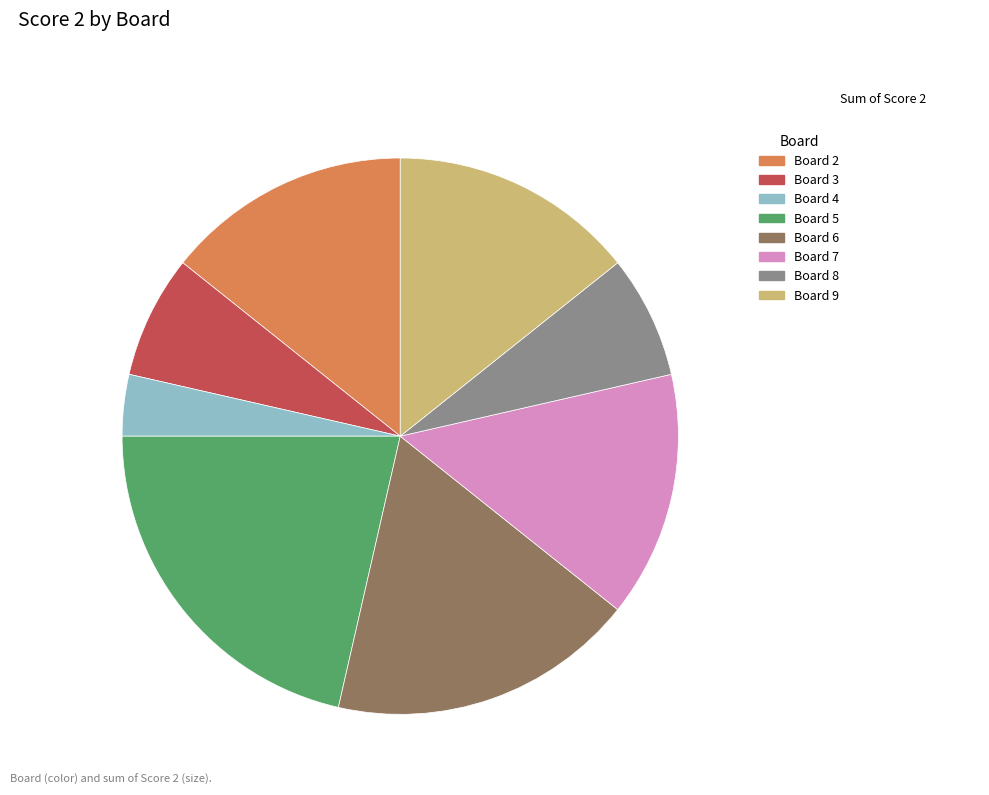

How many segments does this pie chart have?

8